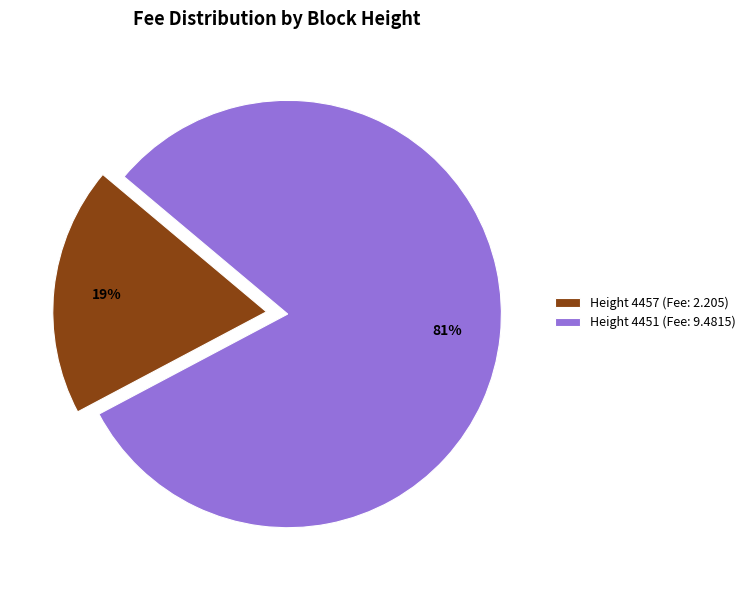

Count the number of slices in the pie.

2